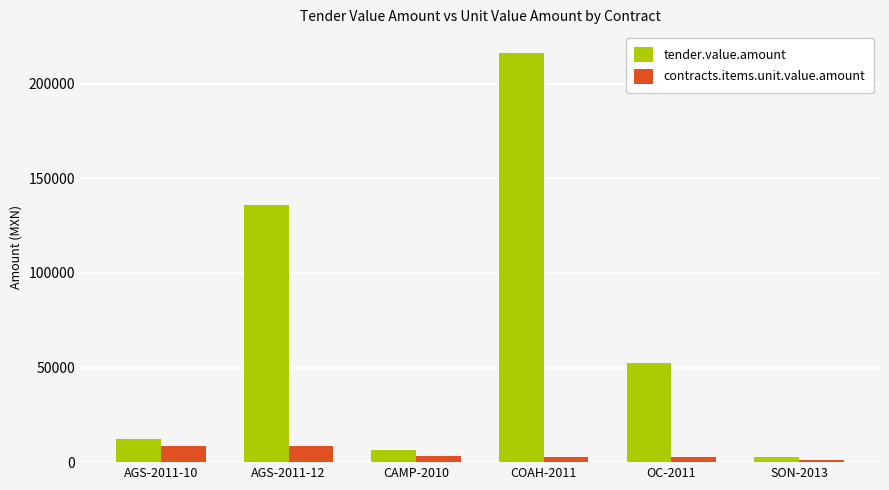

What are all the series names shown in the legend?

tender.value.amount, contracts.items.unit.value.amount